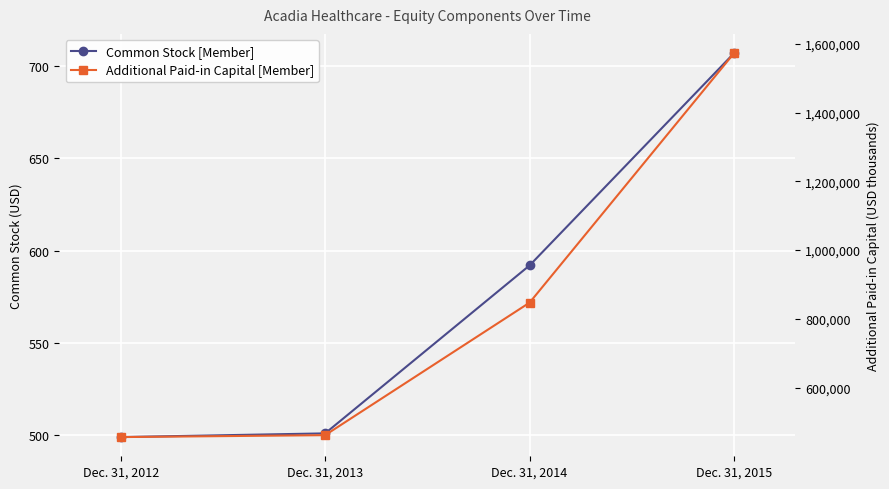

What is the value of the Common Stock [Member] point at the 4th from the left?

707